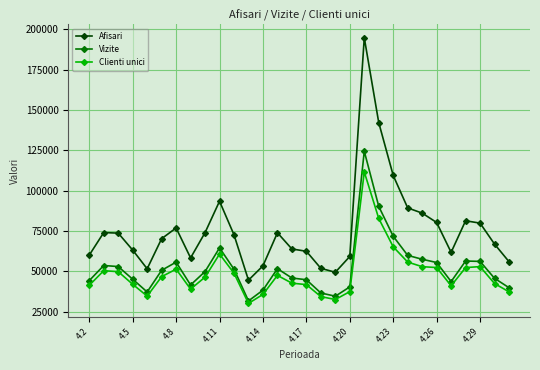

How many lines are shown in the chart?

3